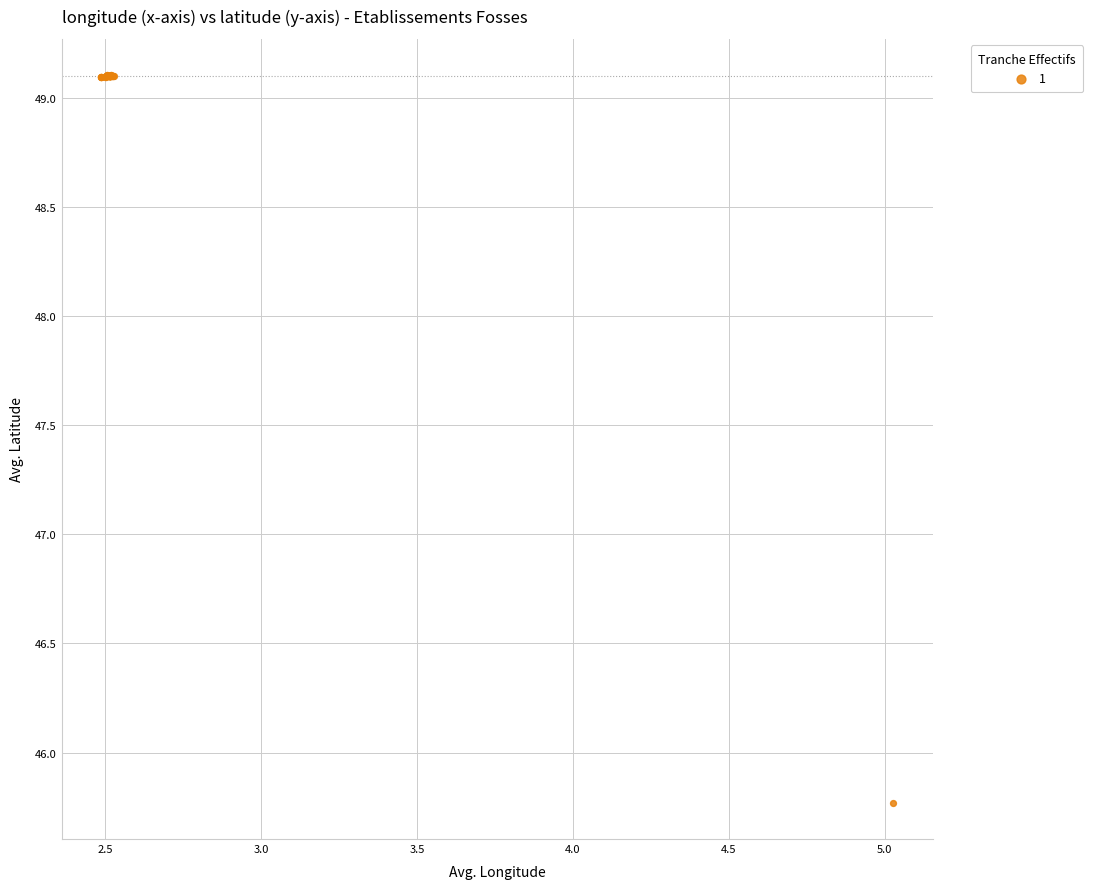

What Y value in the scatter plot is closest to 47?

45.8